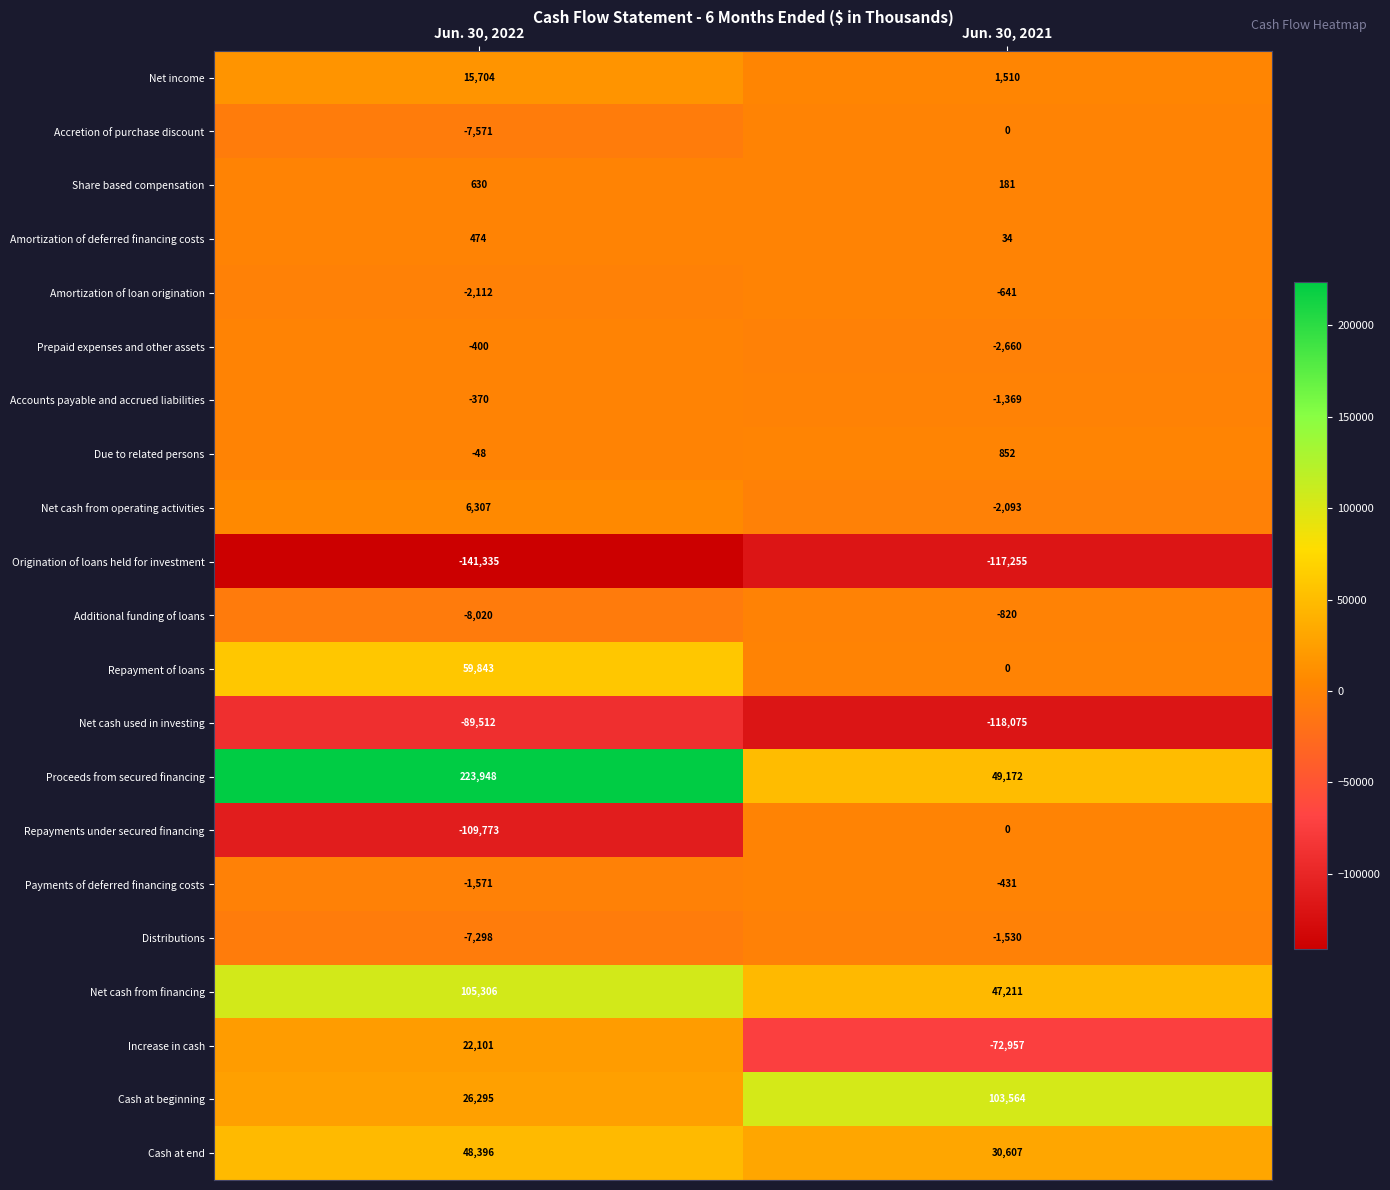

True or false: Additional funding of loans has a value of -1368 at Jun. 30, 2021.

False